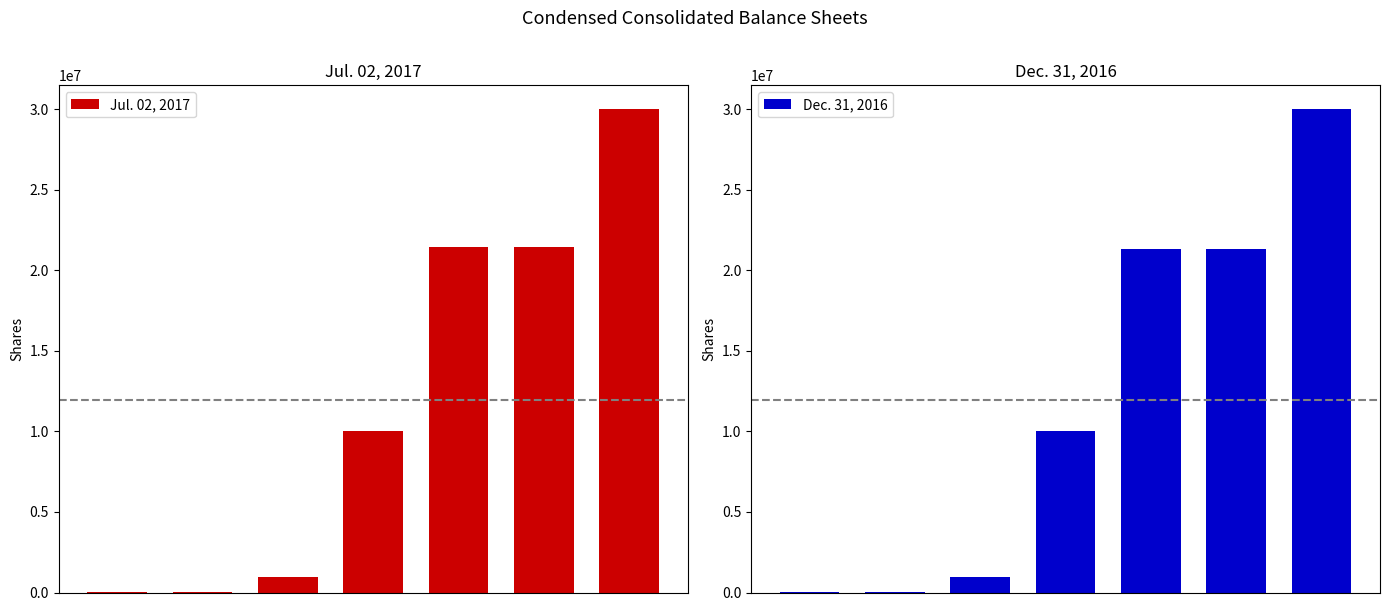

What value does the Jul. 02, 2017 series have at 3?

10000000